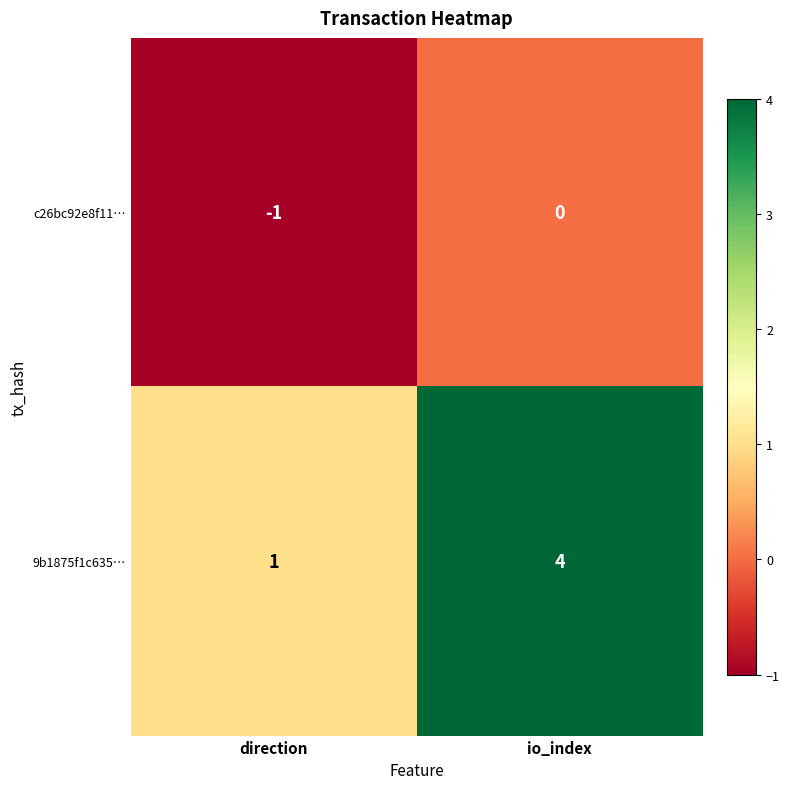

Which series has the largest total across all categories?

9b1875f1c635…